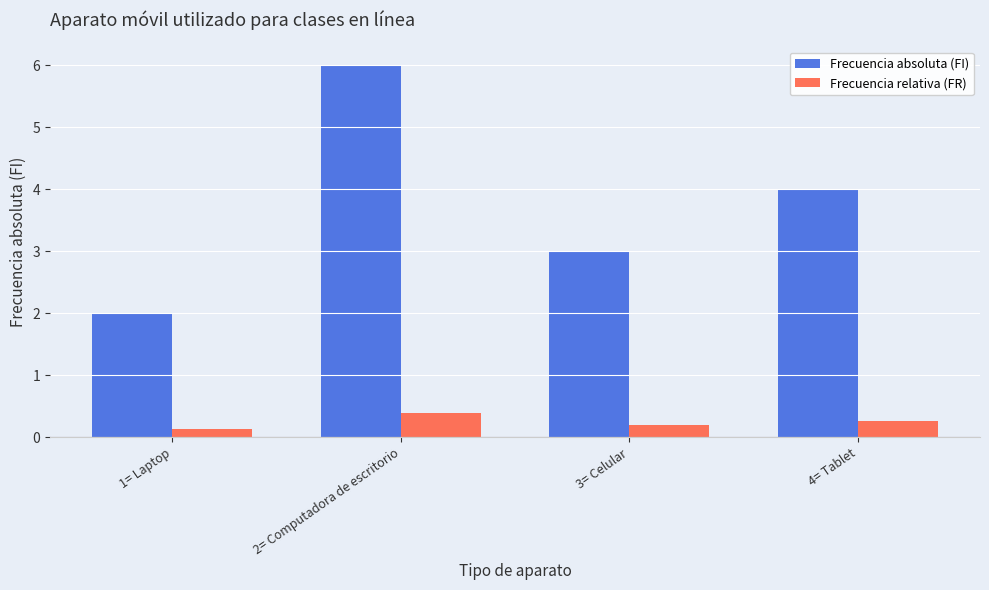

What is the difference between the Frecuencia absoluta (FI) values at 3= Celular and 1= Laptop?

1.0